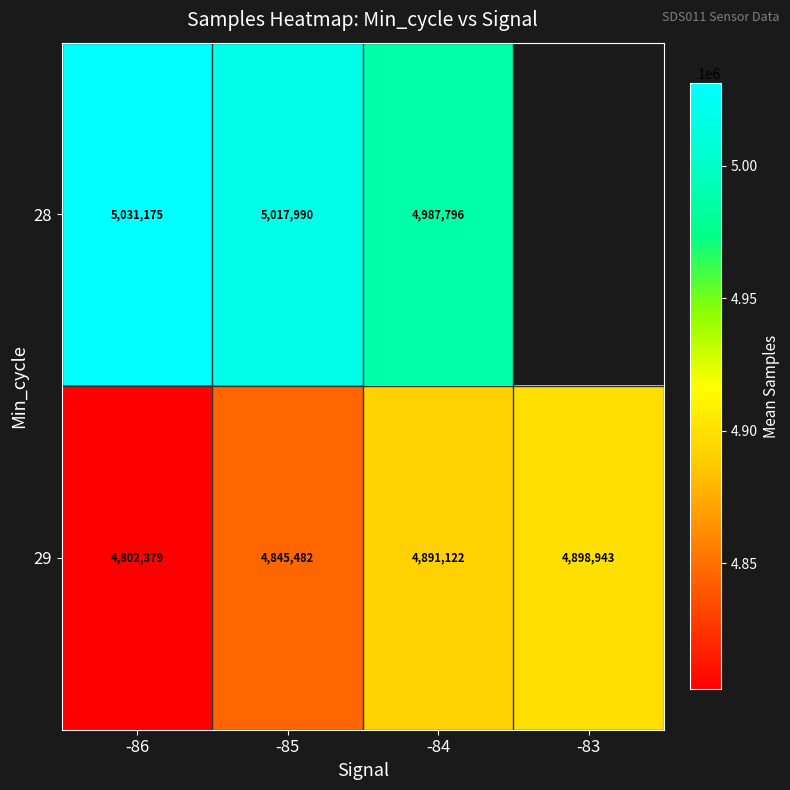

Count the number of categories in the chart.

4